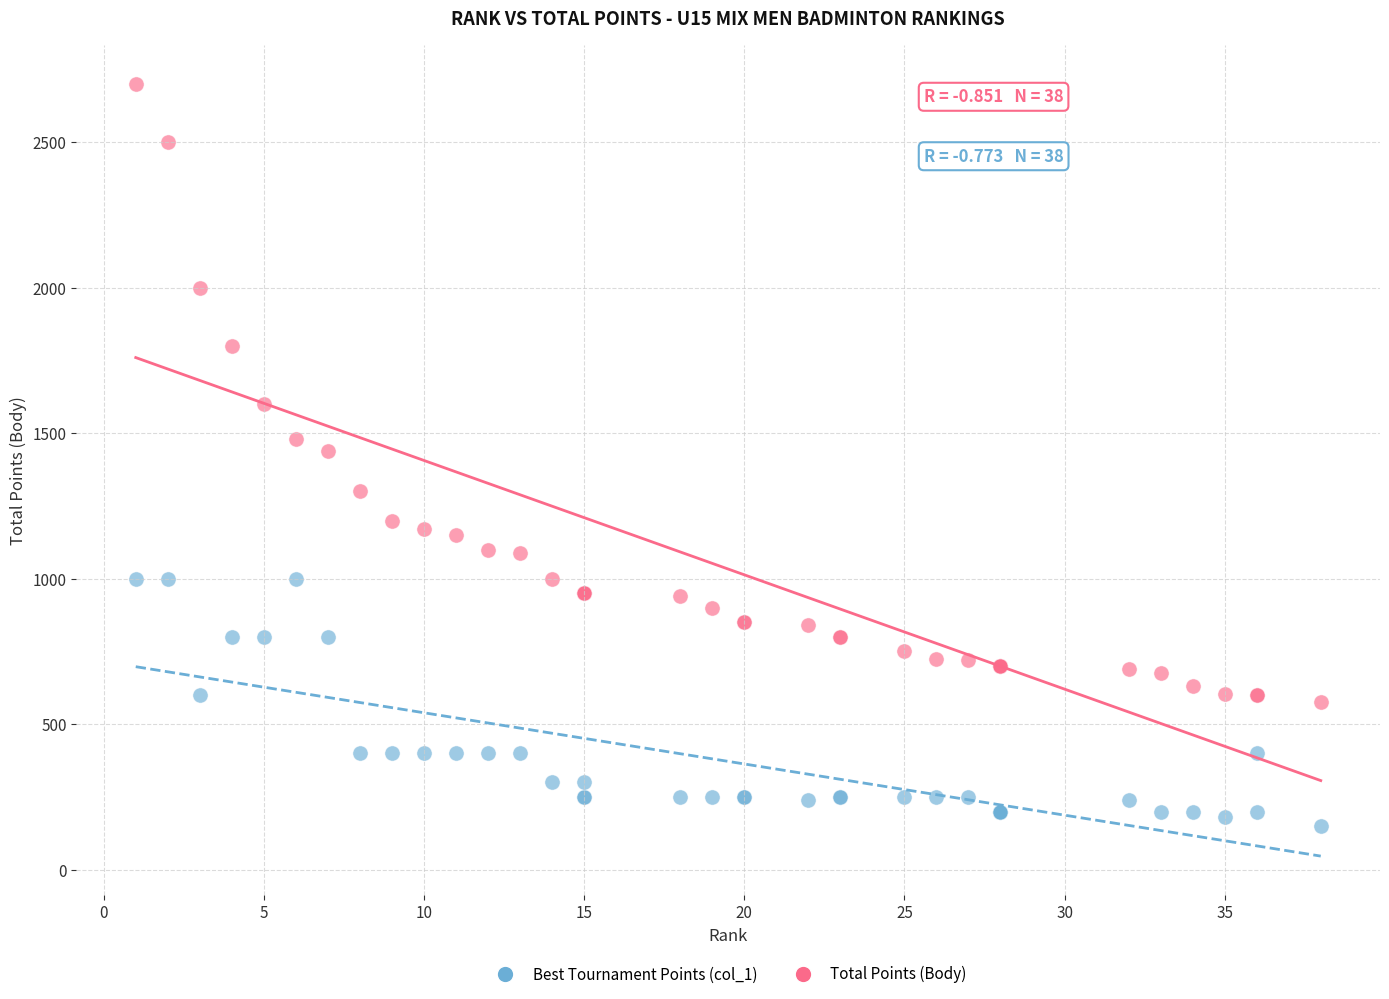

Which series reaches the maximum Y coordinate?

Total Points (Body)